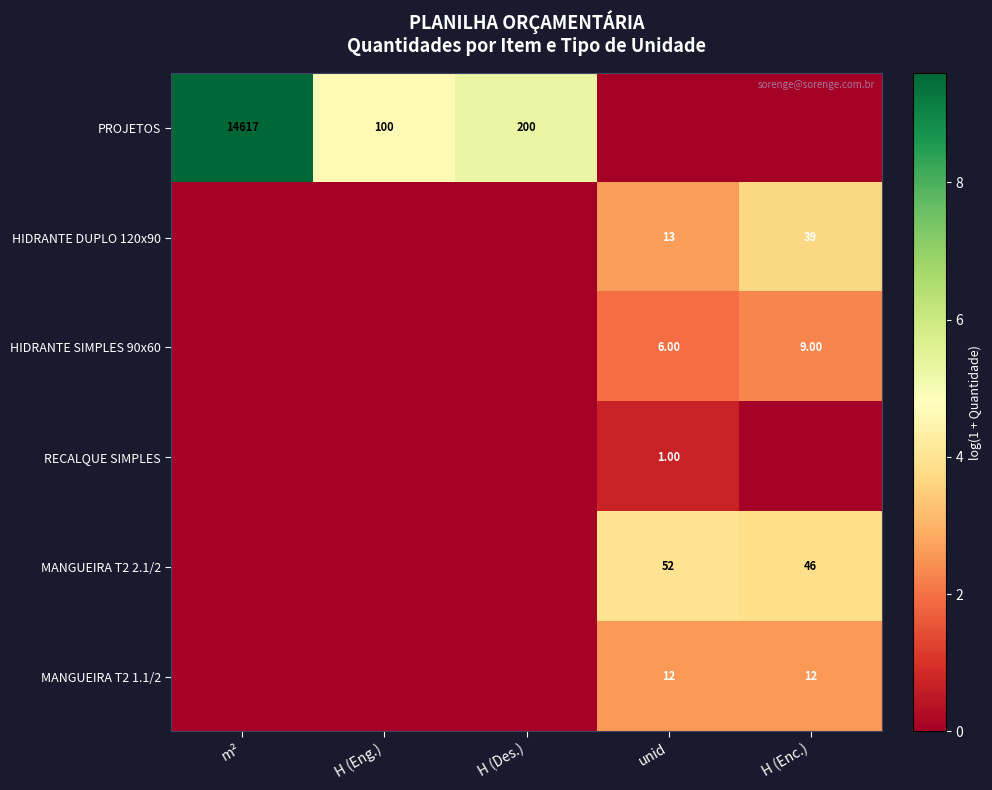

What is the sum of the PROJETOS values at H (Des.) and m²?

14817